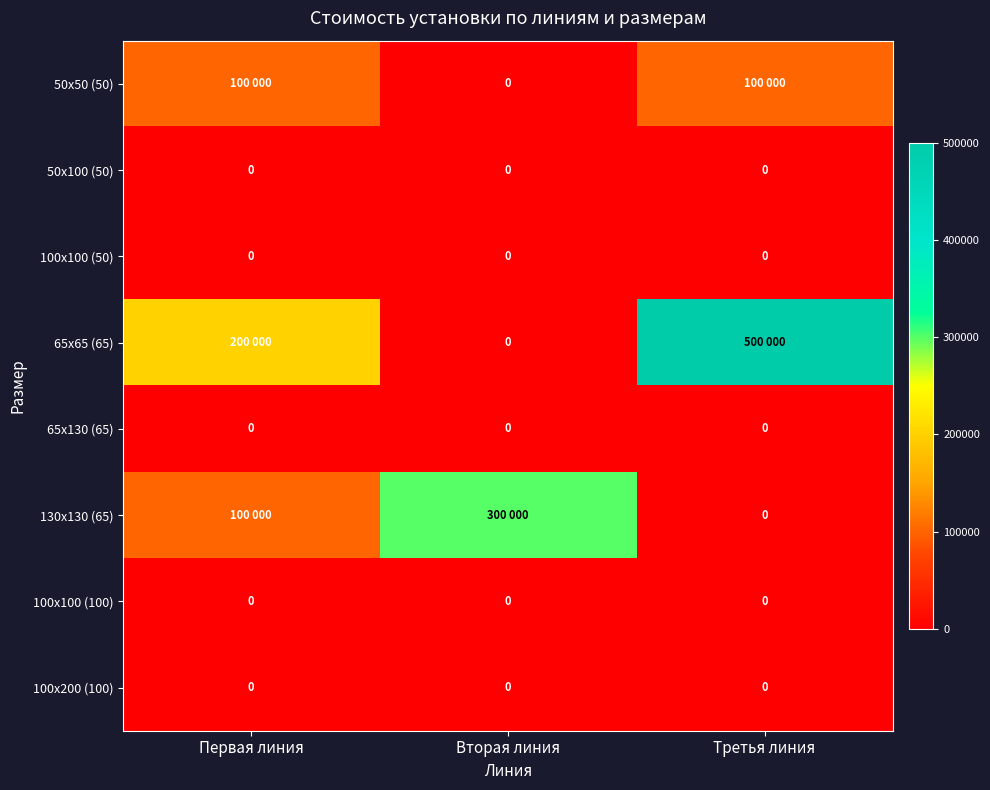

Is it true that 100х100 (50) equals 0 at Первая линия?

True